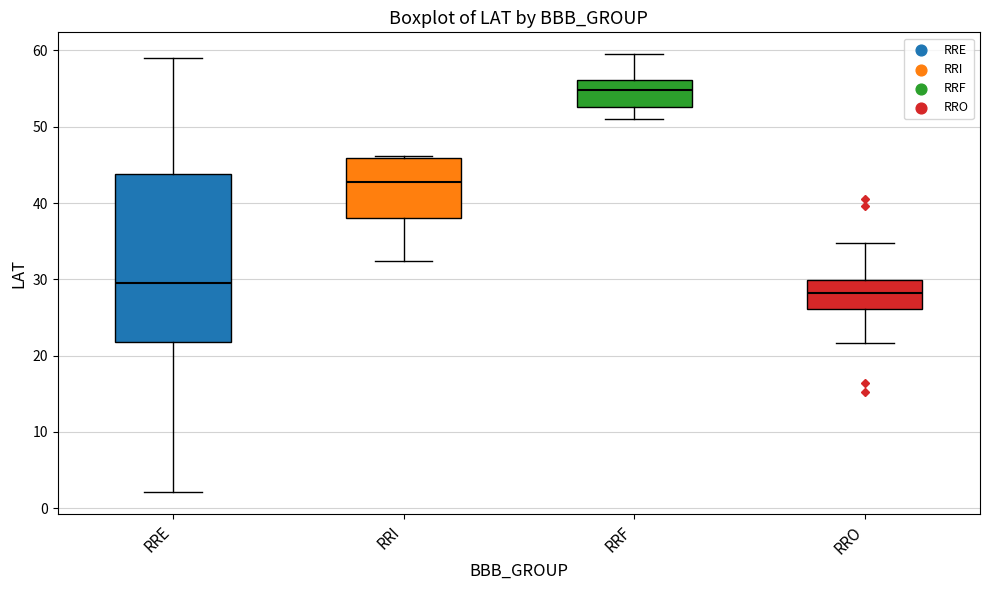

Where does the median line of the box for RRI sit on the y-axis? The values are not printed on the chart, so give them approximately, as read against the axis.

43